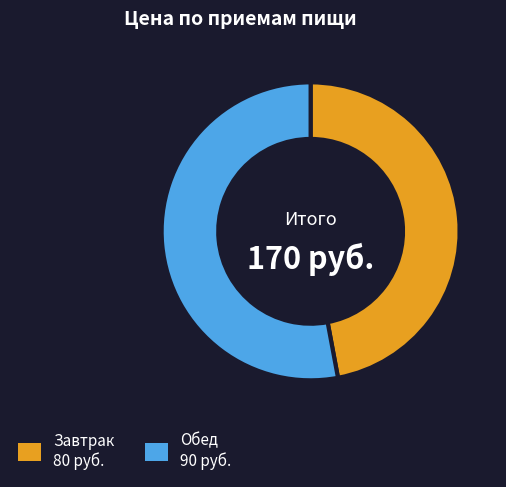

Which slice is the smallest?

Завтрак